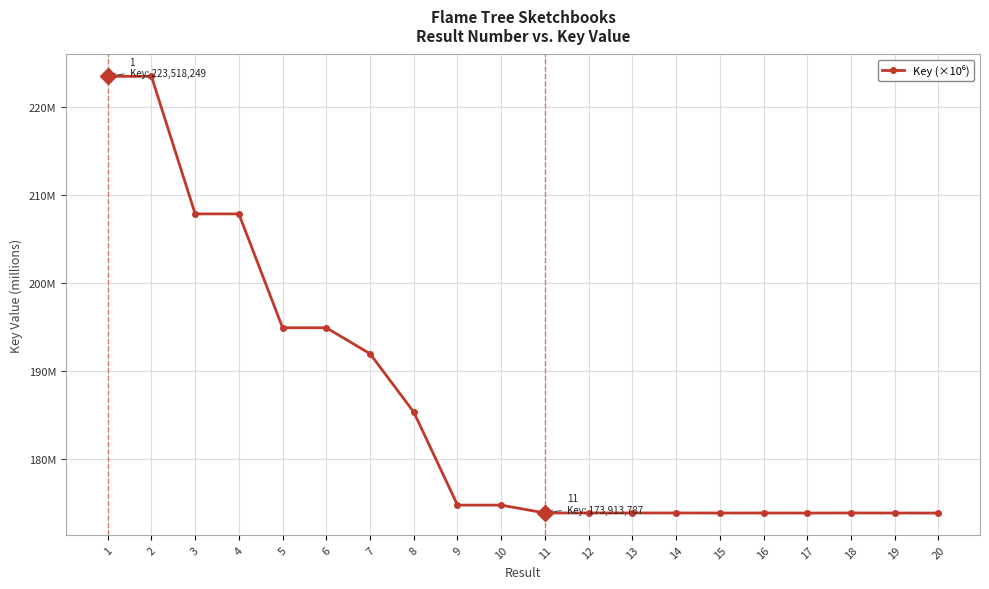

Does the chart have visible grid lines?

Yes